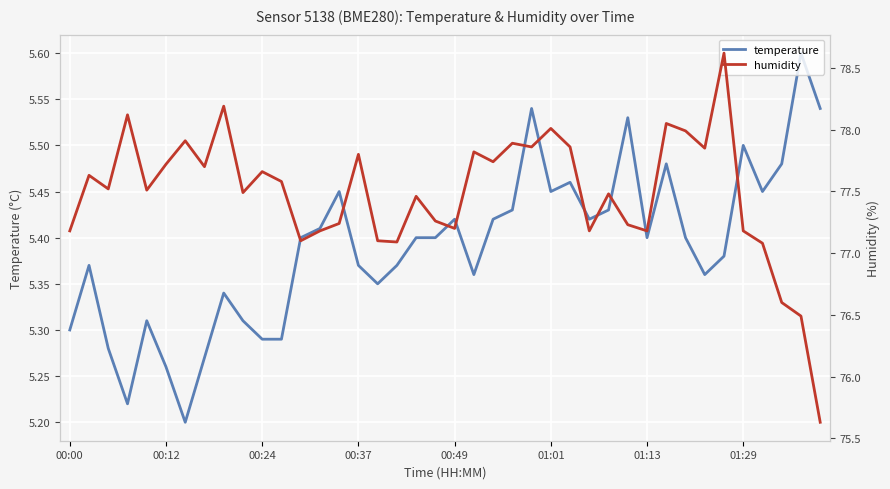

True or false: humidity and temperature intersect in this chart.

False